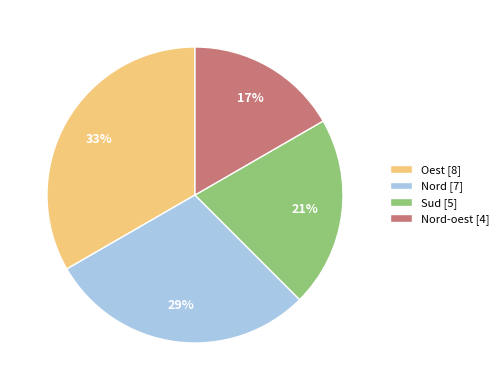

To the nearest percent, what percentage of the pie is Oest [8]?

33%